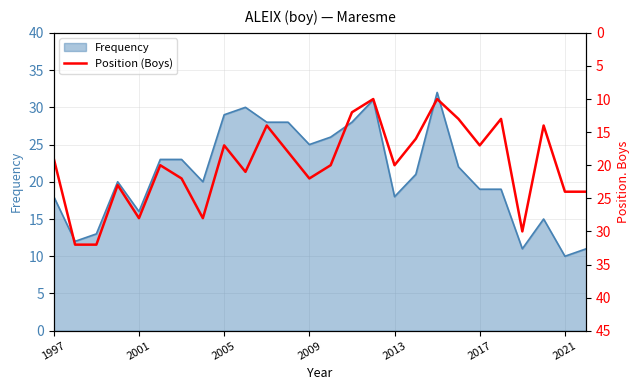

Does the chart have visible grid lines?

Yes